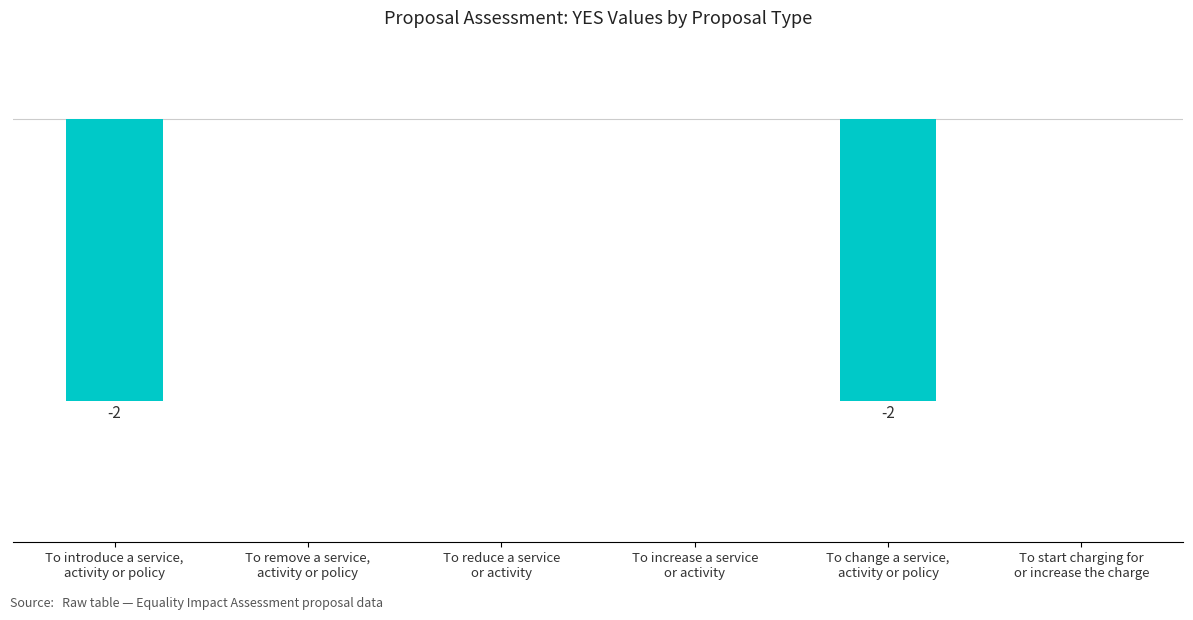

How many negative values are there?

2